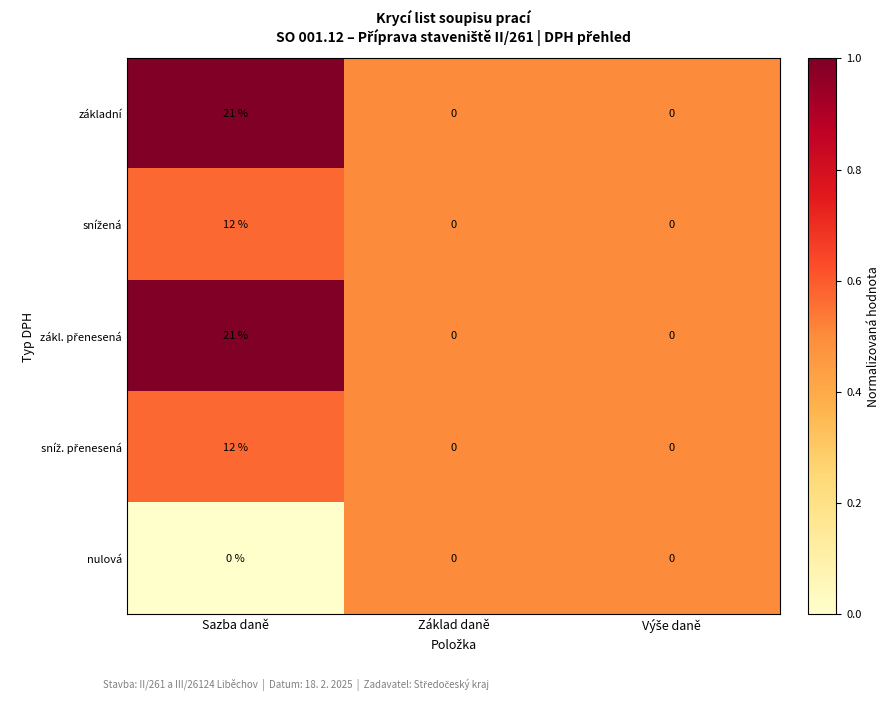

What is the greatest value displayed?

21